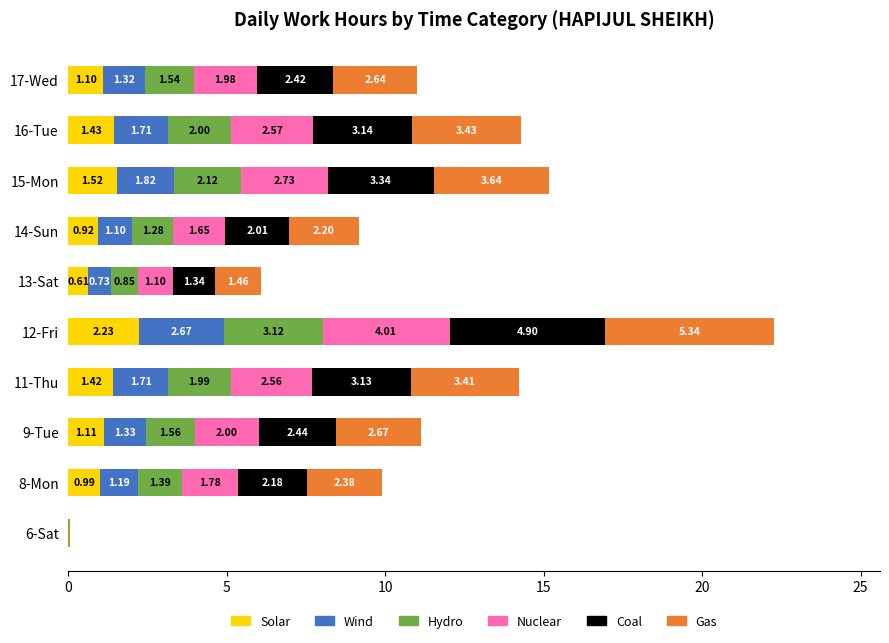

What is the total value across all series at 16-Tue?

14.3